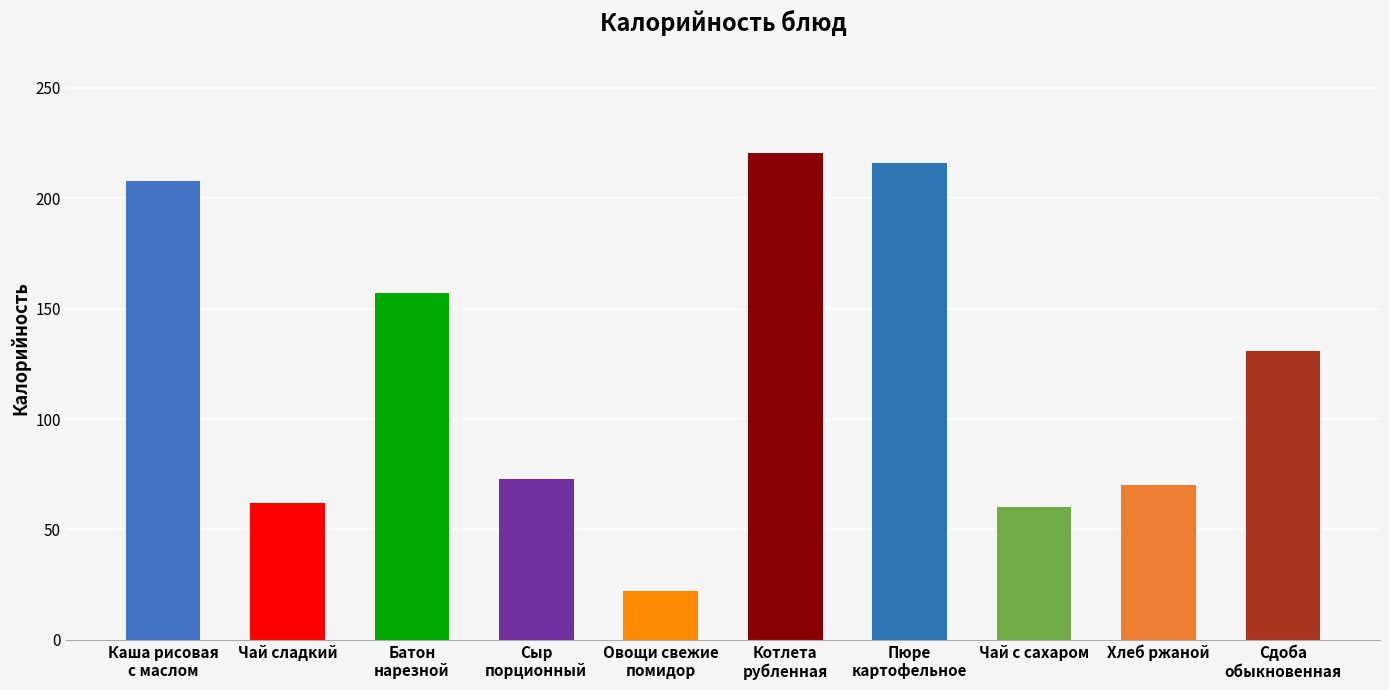

What is the sum of all values?

1219.3